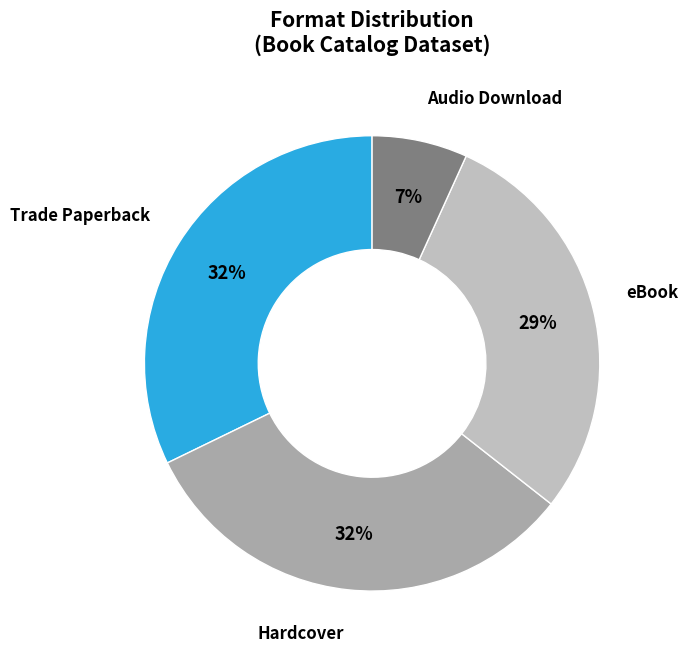

What is the ratio of the value at eBook to the value at Trade Paperback?

0.9